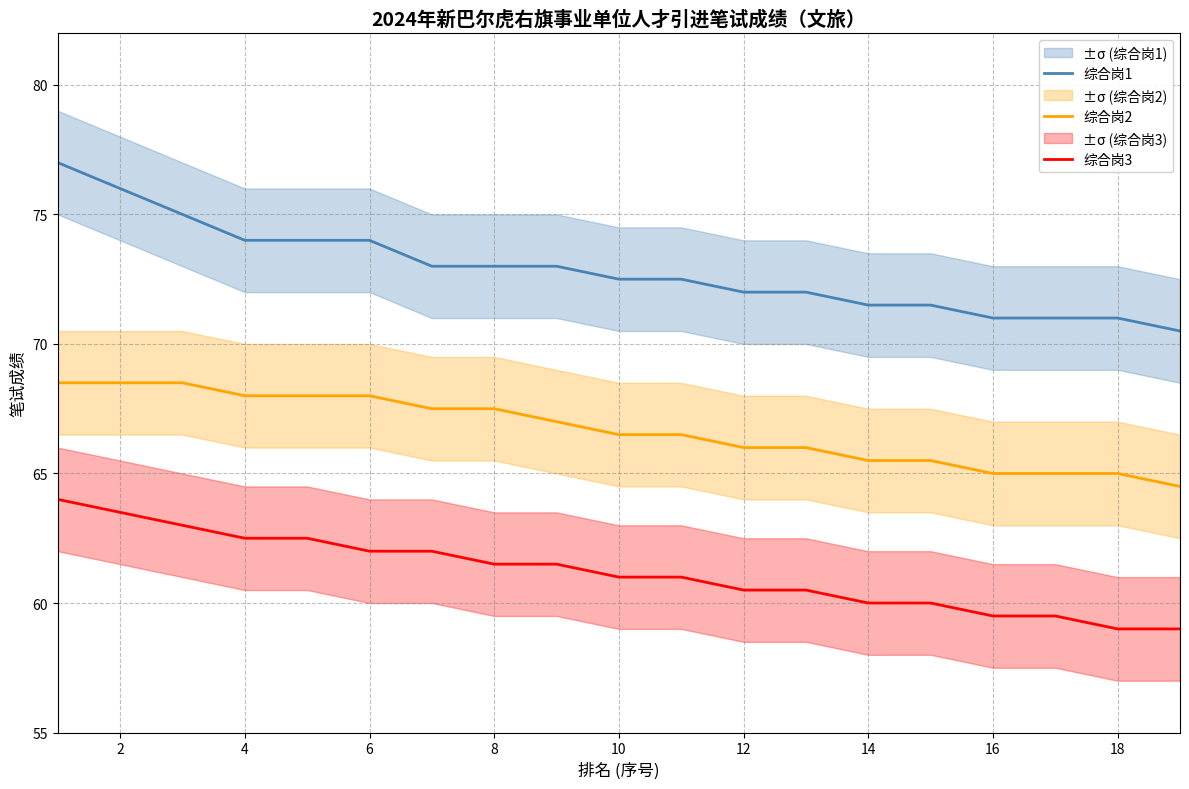

True or false: 综合岗2 and 综合岗3 intersect in this chart.

False